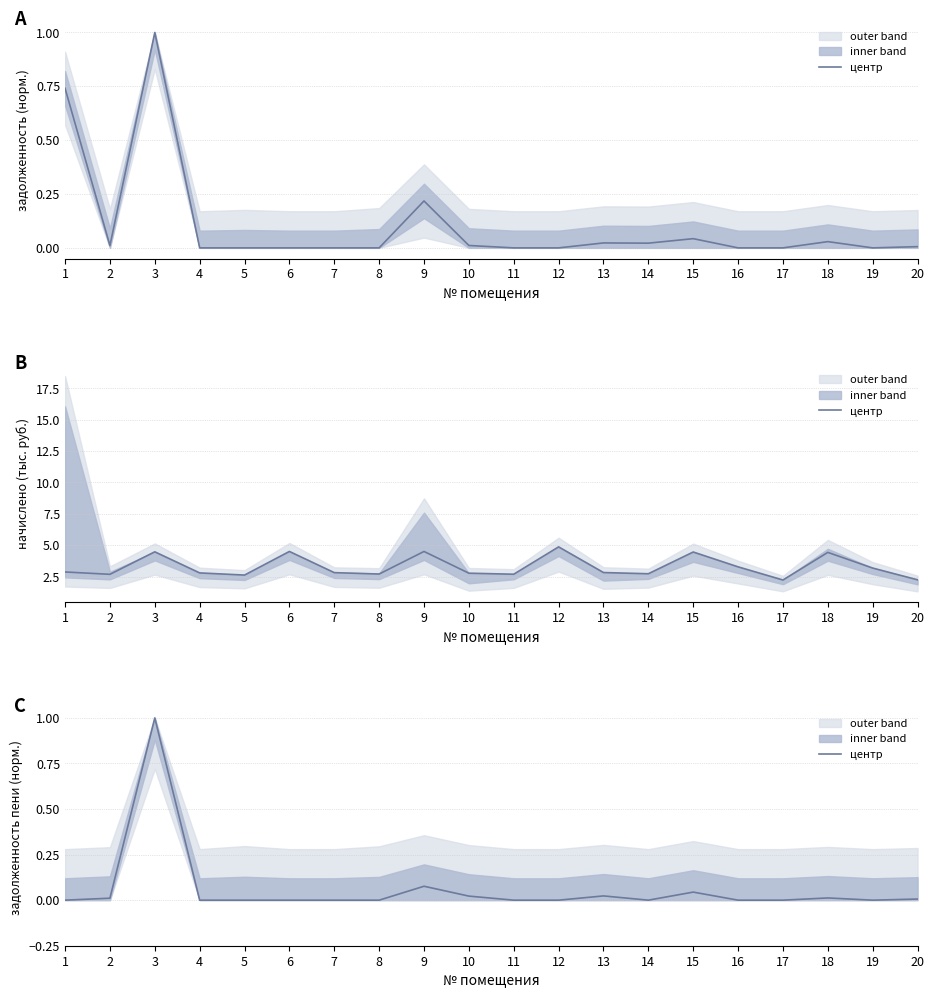

Rank the categories by value from lowest to highest.

1, 4, 5, 6, 7, 8, 11, 12, 14, 16, 19, 17, 20, 2, 18, 10, 13, 15, 9, 3